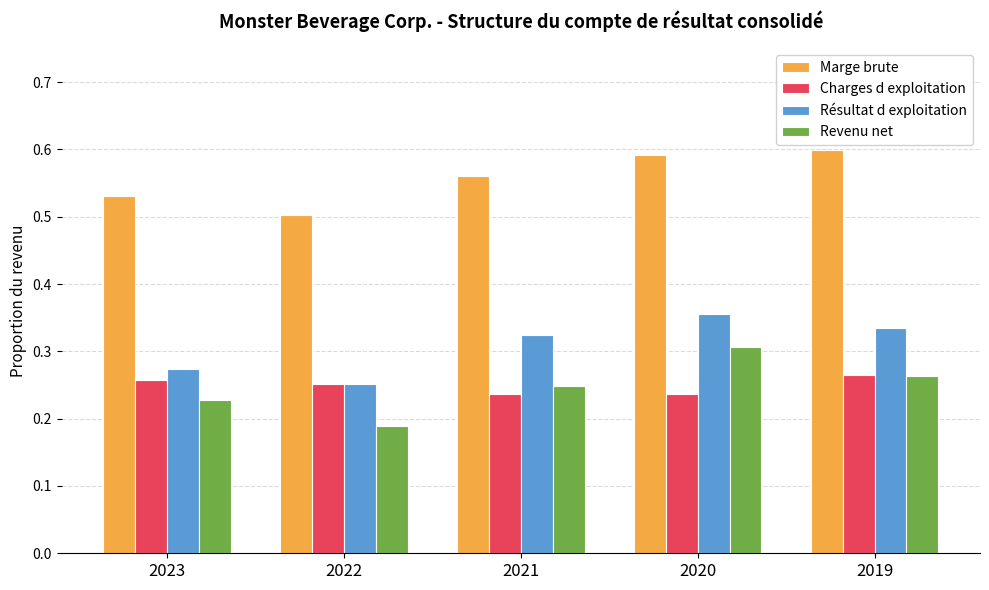

What is the sum of all Marge brute values?

2.8